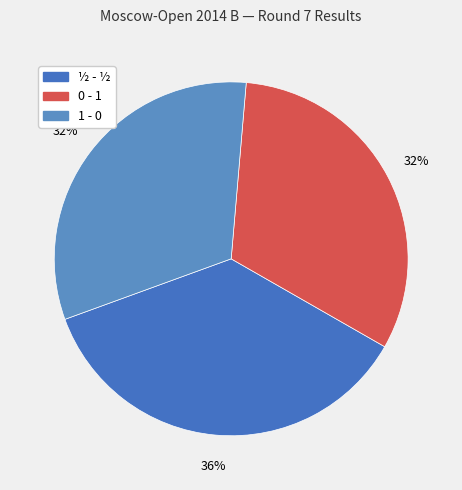

The 0 - 1 slice represents 32% of the pie. True or false?

True